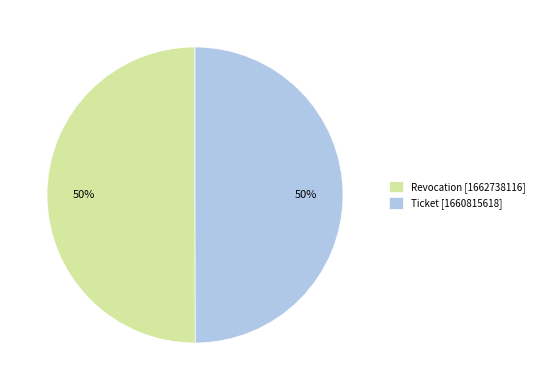

Do Ticket [1660815618] and Revocation [1662738116] together represent more than half of the pie?

Yes